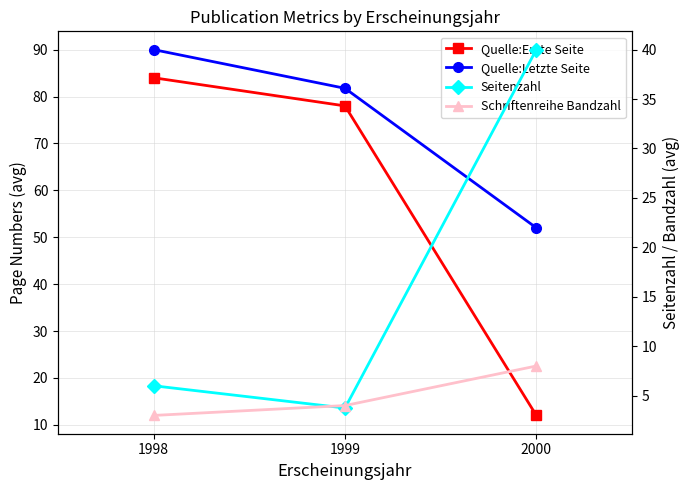

How many distinct data groups are displayed?

4